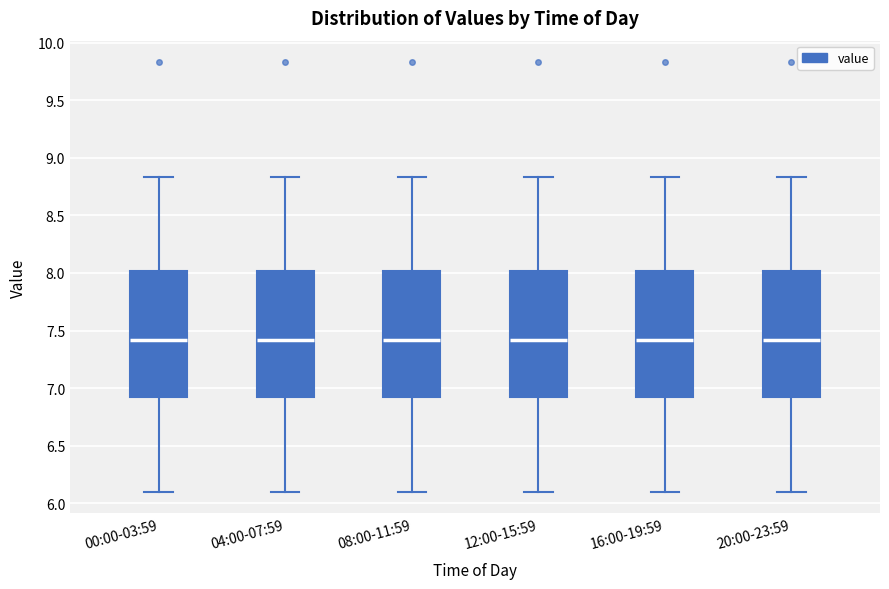

Where is the lower edge of the box for 12:00-15:59 on the y-axis? The values are not printed on the chart, so give them approximately, as read against the axis.

6.90